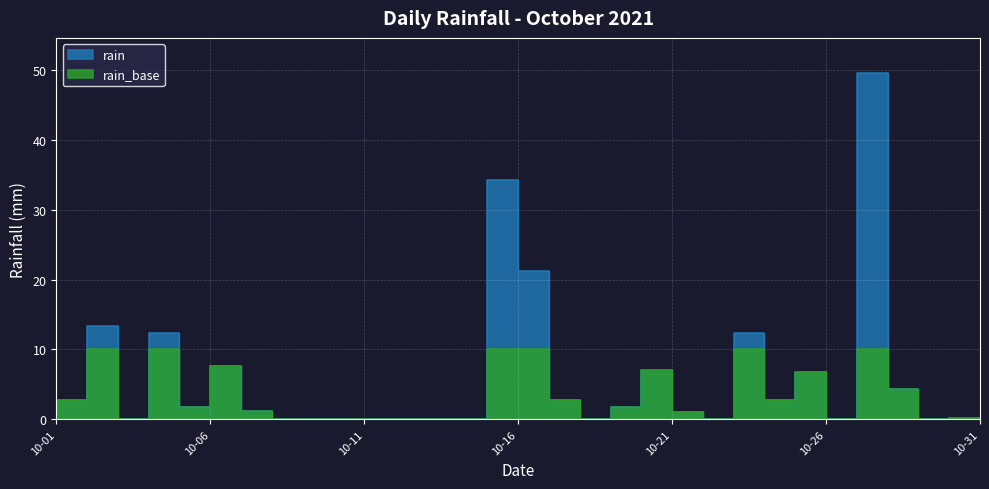

How many values are above zero?

18